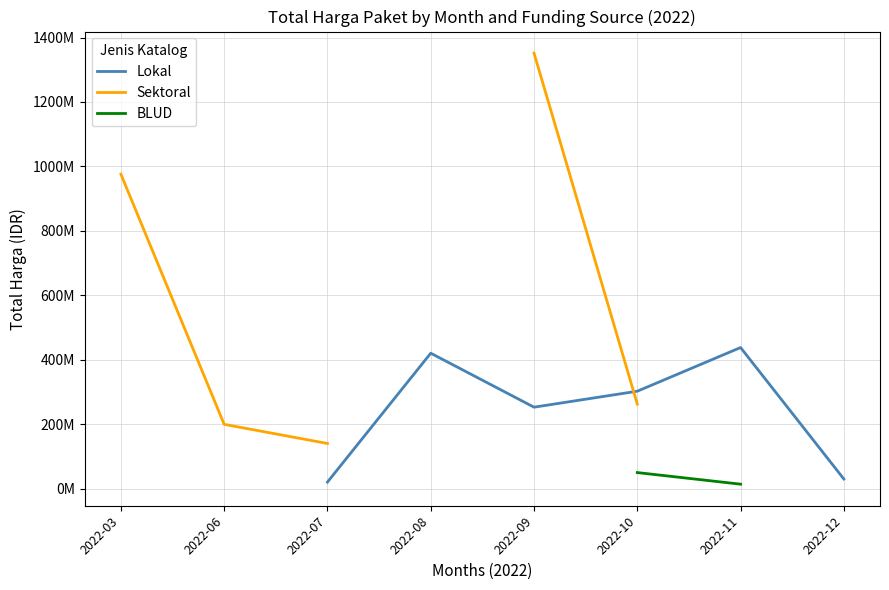

How many values in the Lokal series exceed 29500000?

4